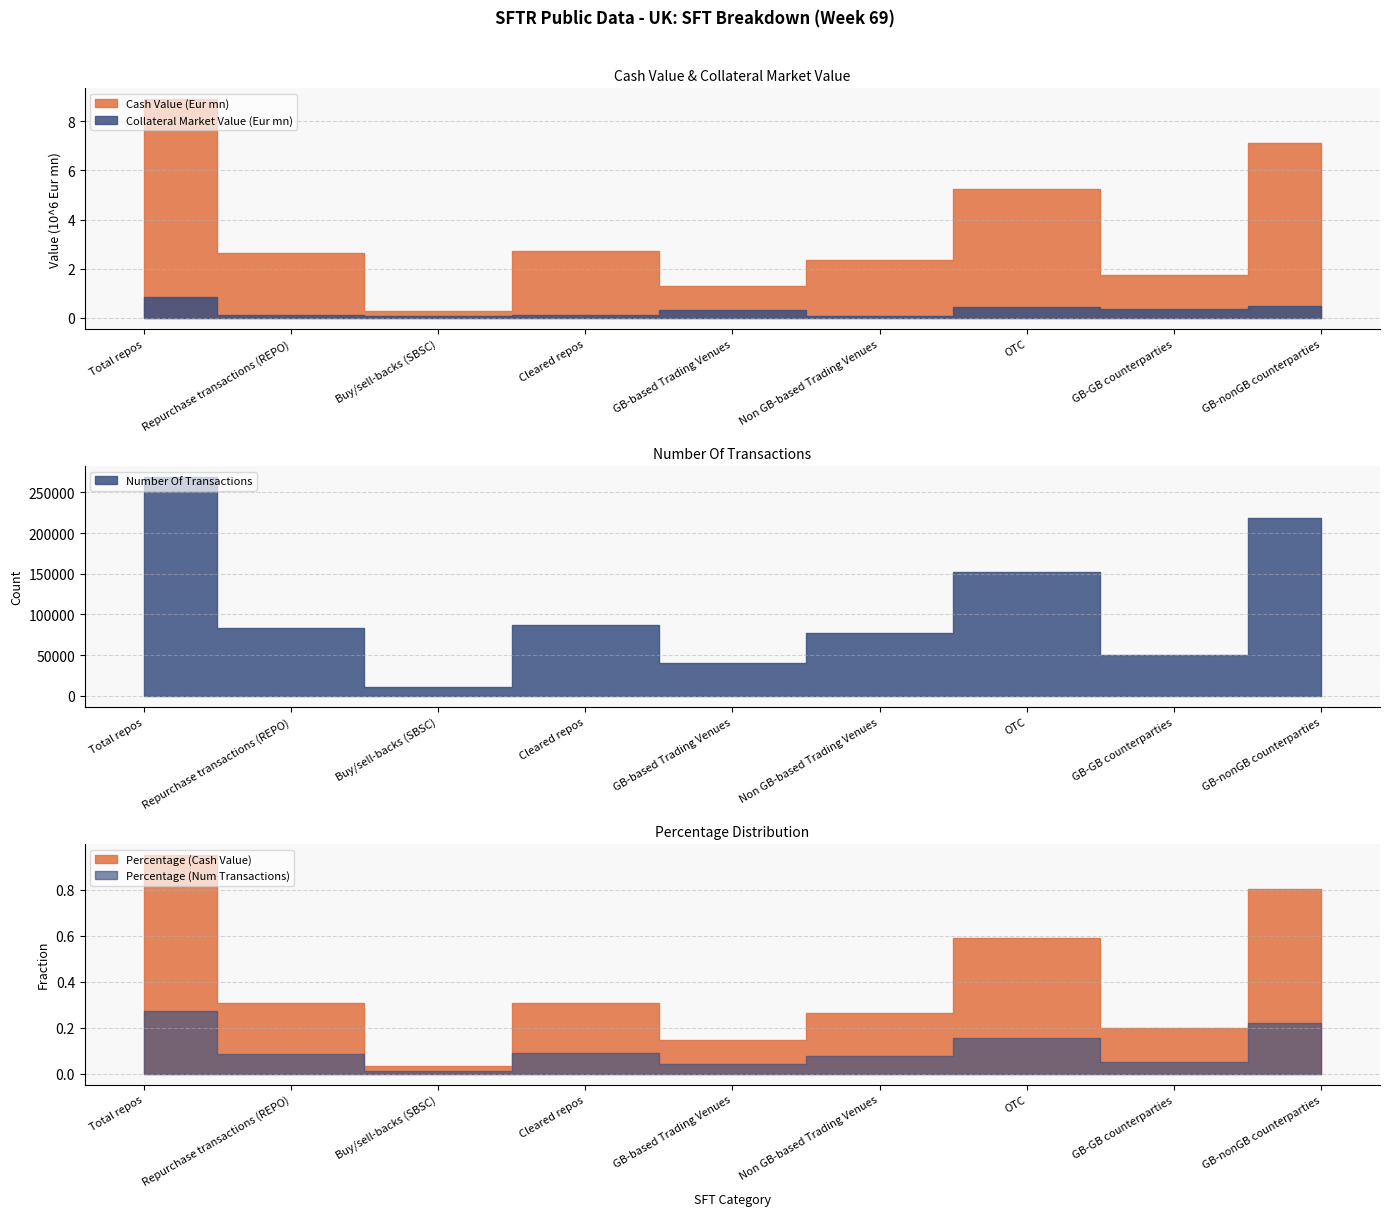

True or false: Number Of Transactions and Cash Value (Eur mn) intersect in this chart.

False